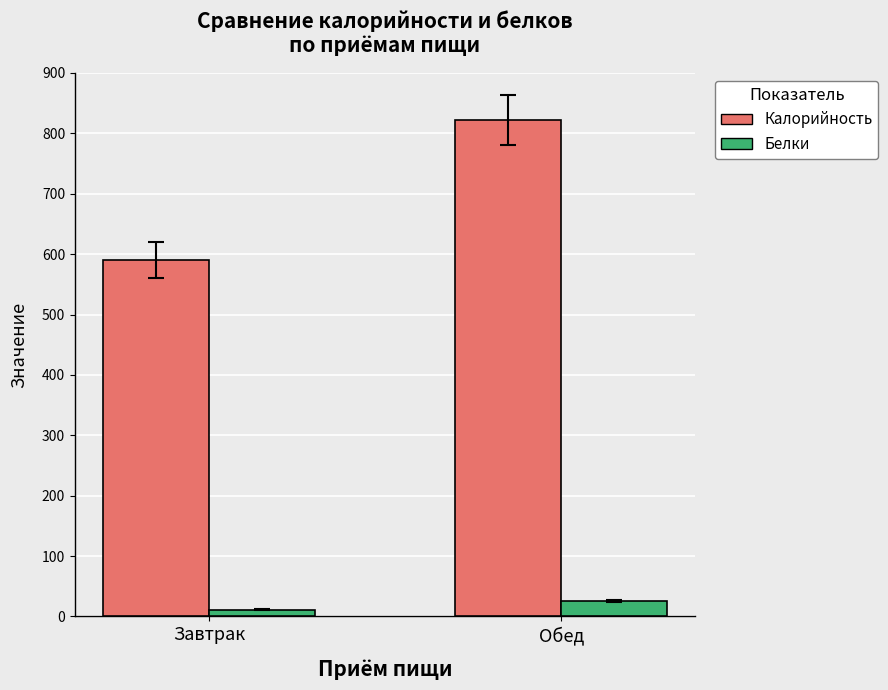

What are all the series names shown in the legend?

Калорийность, Белки